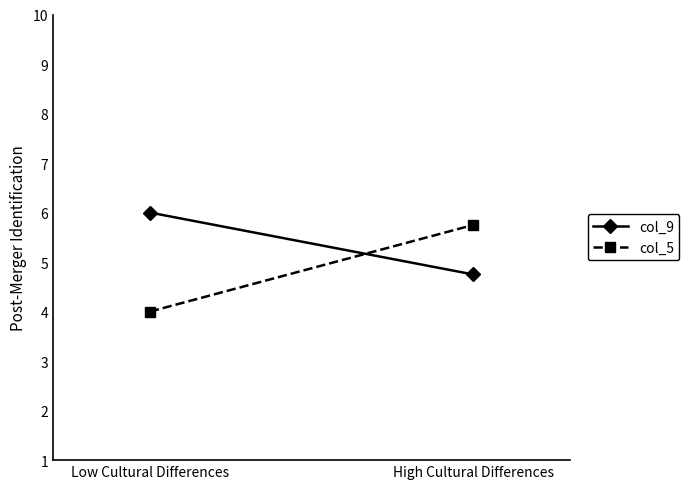

The col_5 series shows 7.1 at Low Cultural Differences. True or false?

False